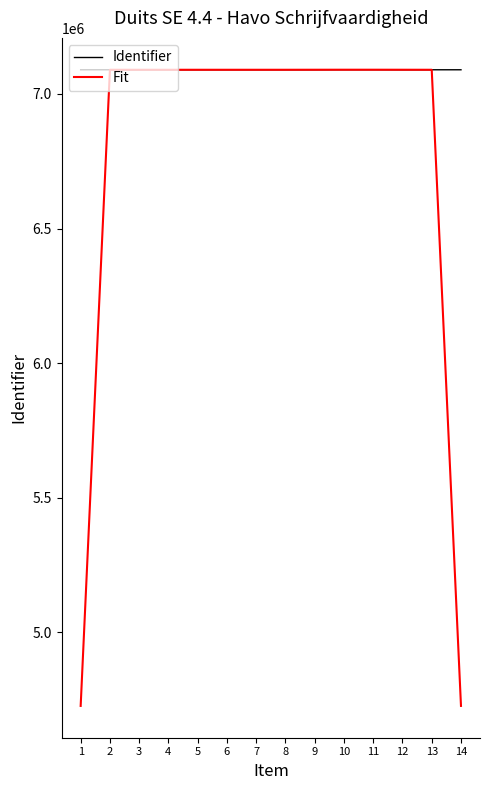

Does the chart display data point markers on the line(s)?

No